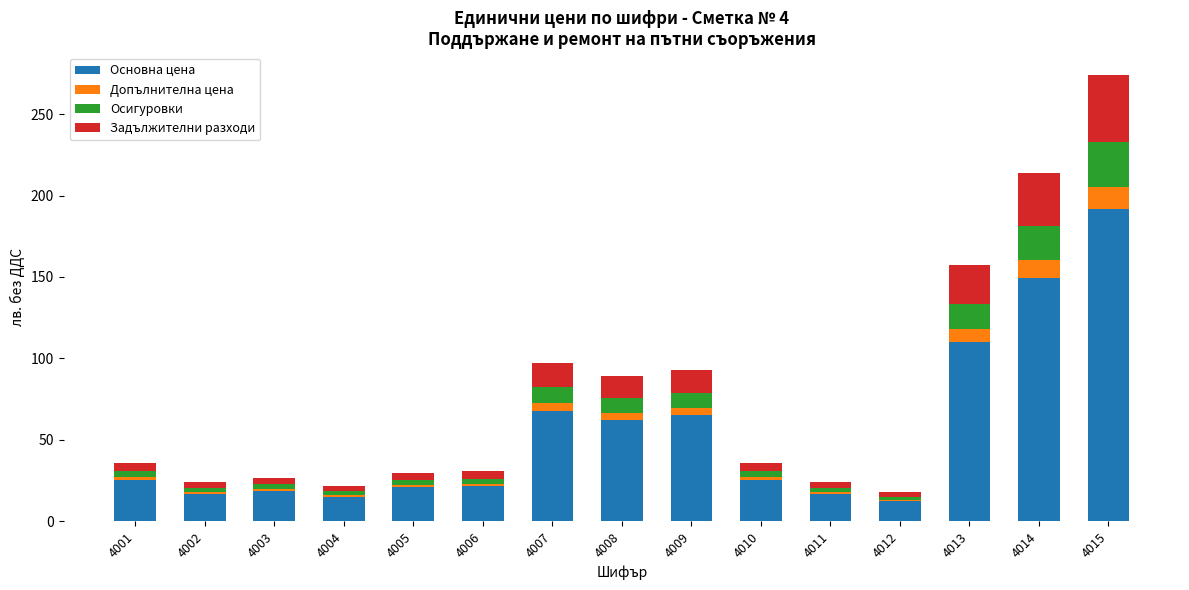

Is it true that Основна цена equals 5.0 at 4002?

False